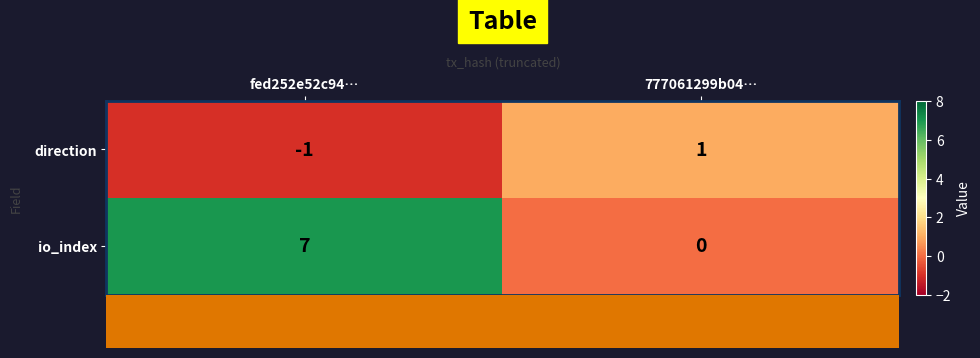

What is the spread (max minus min) of values at fed252e52c94…?

8